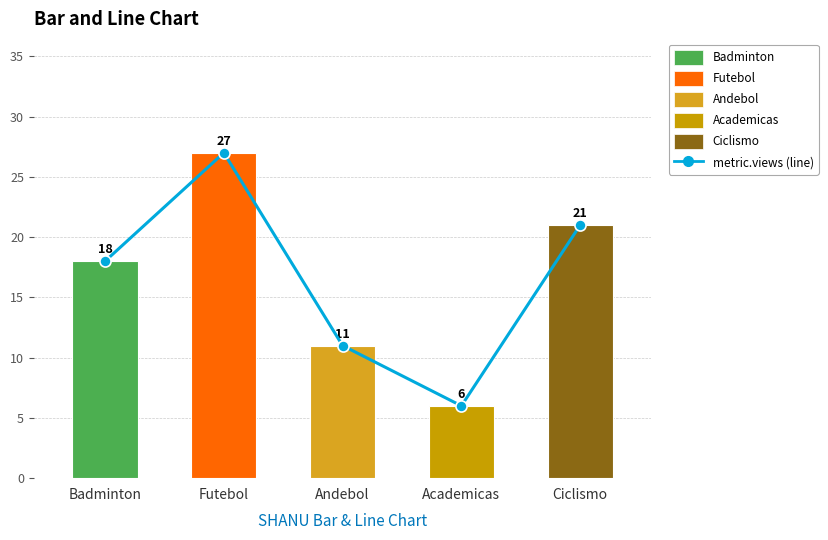

What is the average value?

17